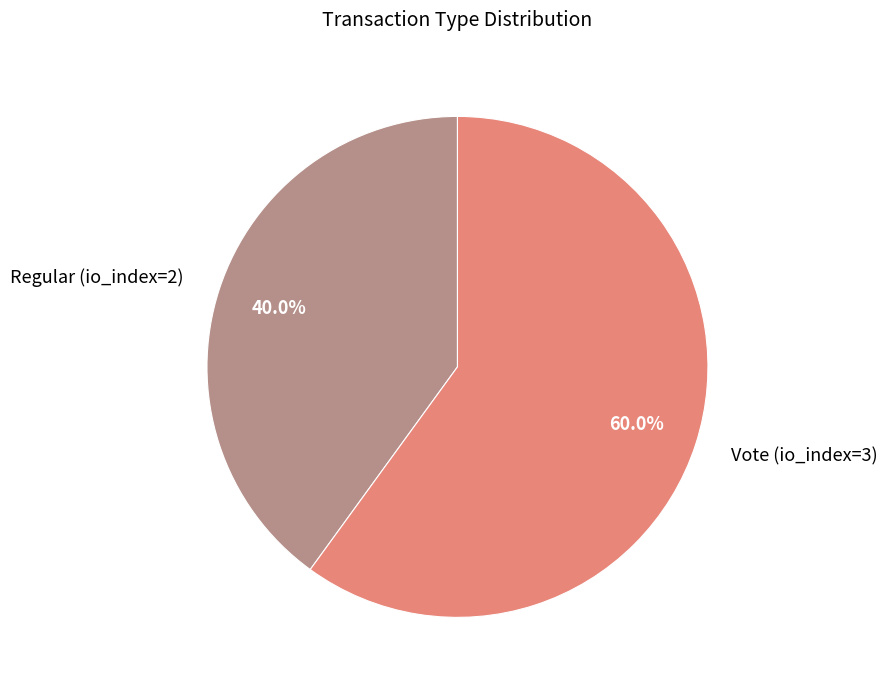

The Vote (io_index=3) slice represents 73% of the pie. True or false?

False